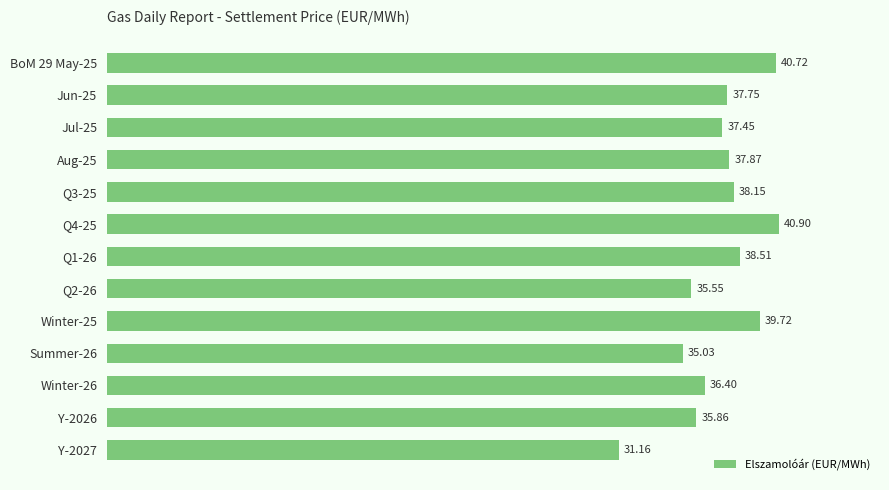

What is the difference between the second highest and second lowest values?

5.7